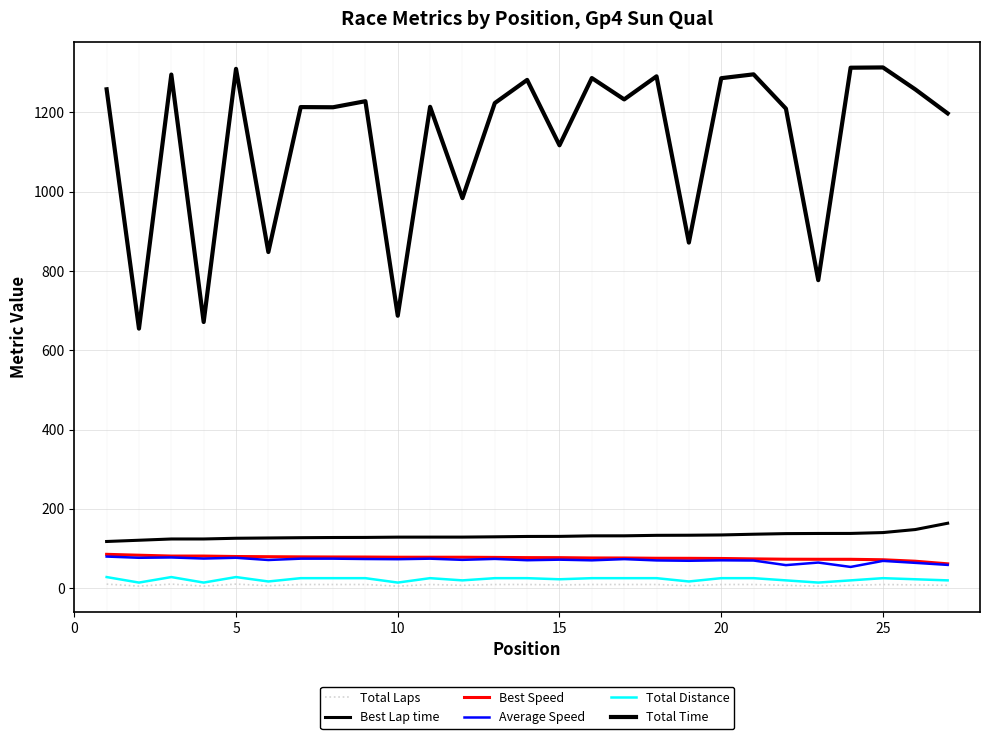

In Total Laps, how many points are higher than both neighbors (excluding endpoints)?

4